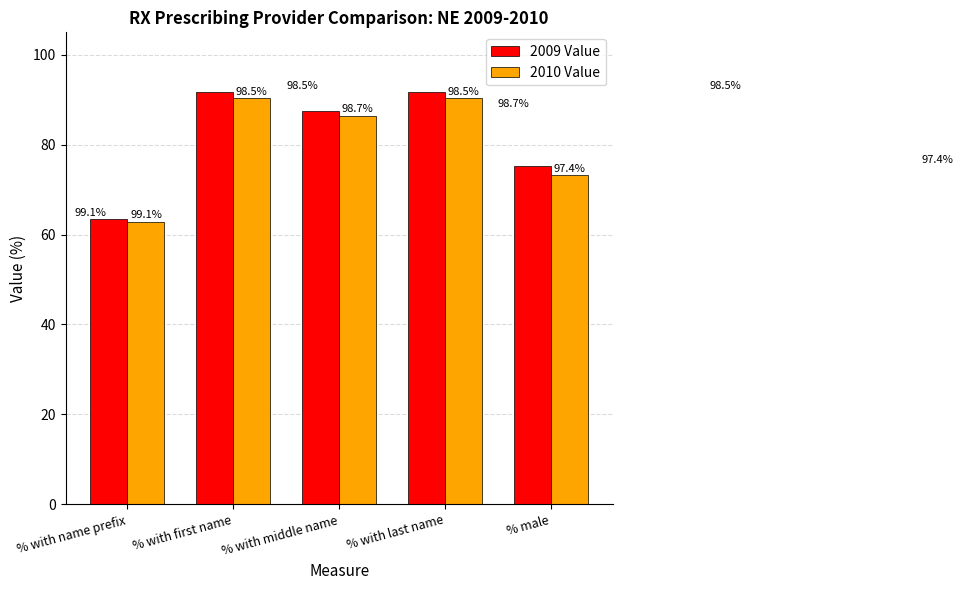

At how many categories does at least one series exceed 85?

3